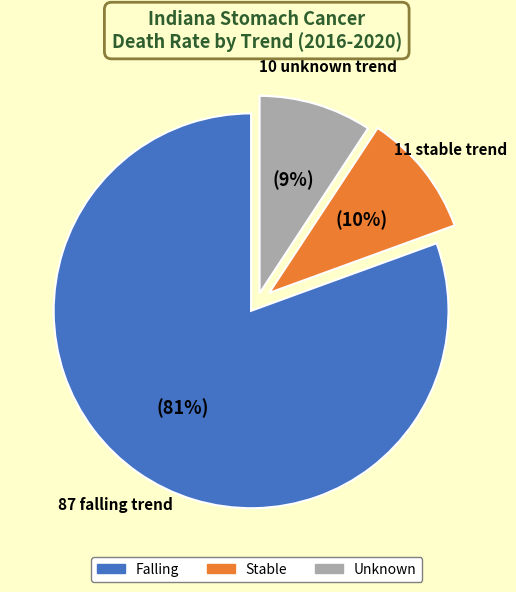

To the nearest percent, what is the average slice percentage?

33%